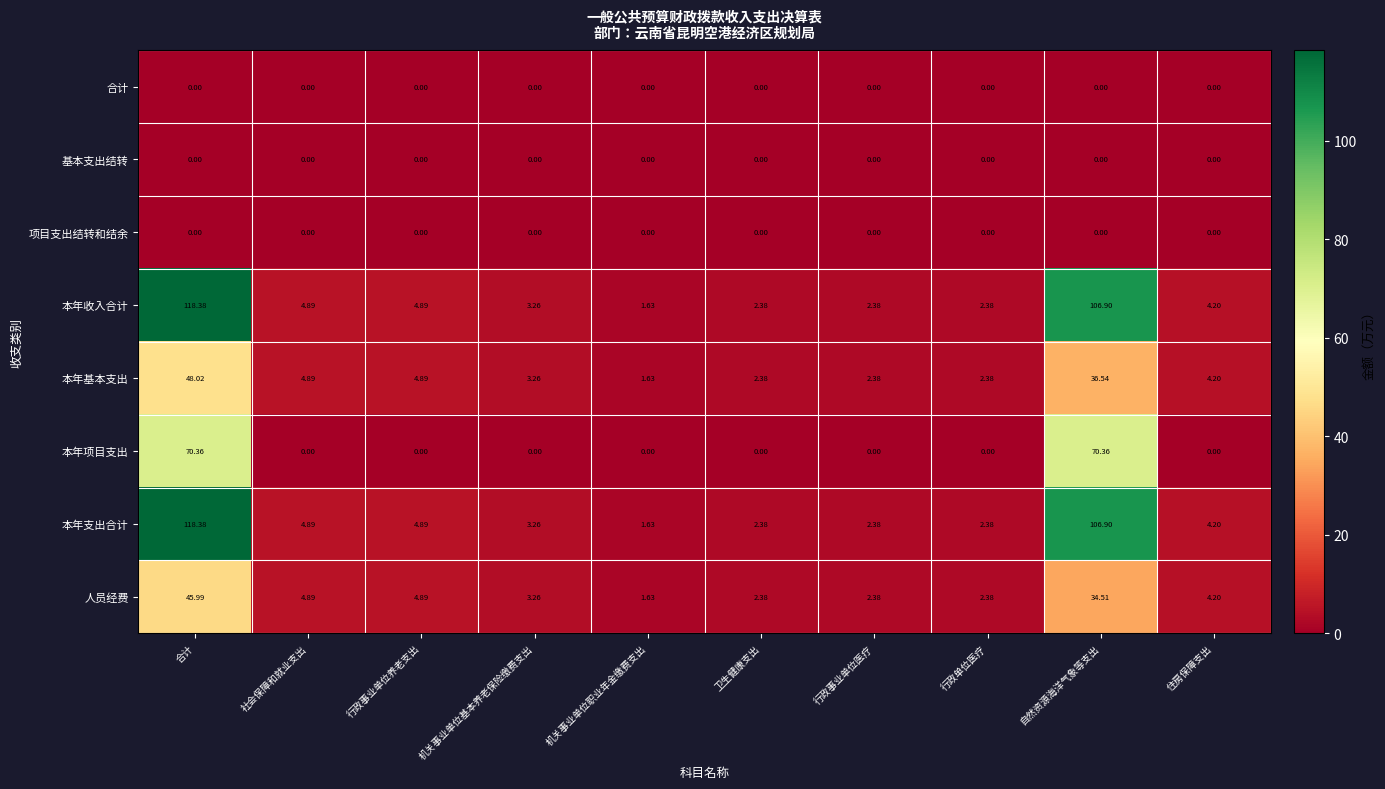

At how many categories does at least one series exceed 42?

2